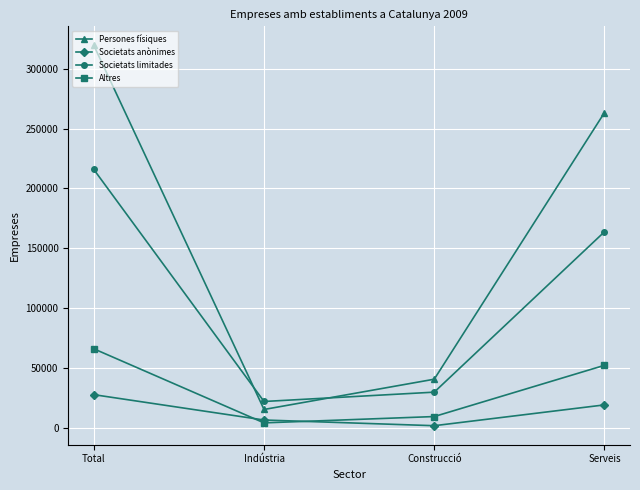

How many values in the Societats limitades series are below 163853?

2